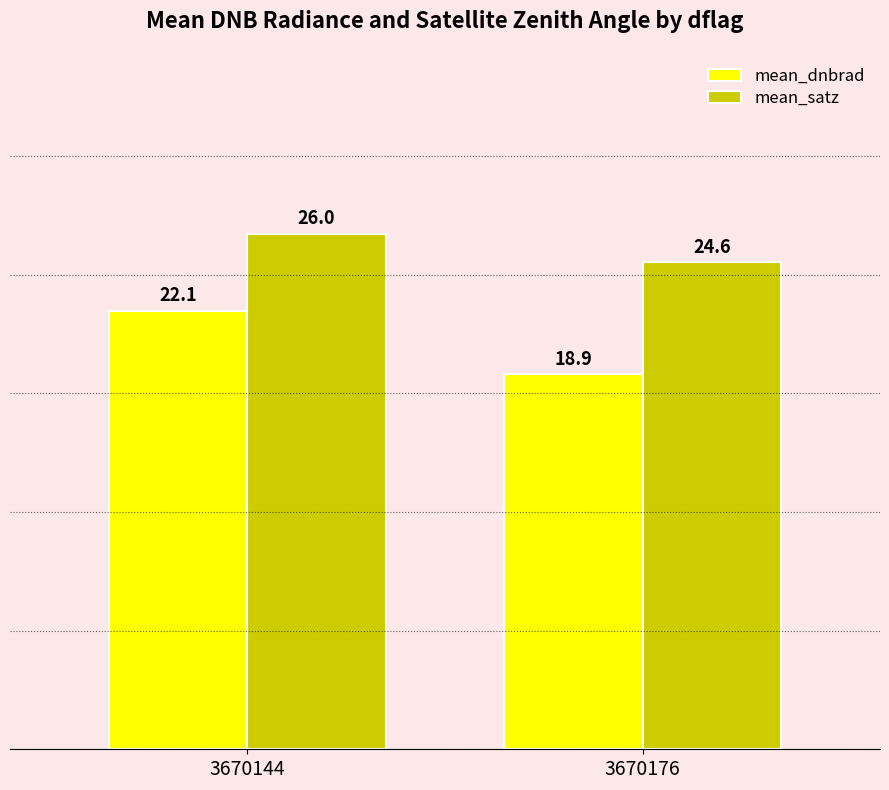

The value of mean_satz at 3670176 is 34.1. True or false?

False